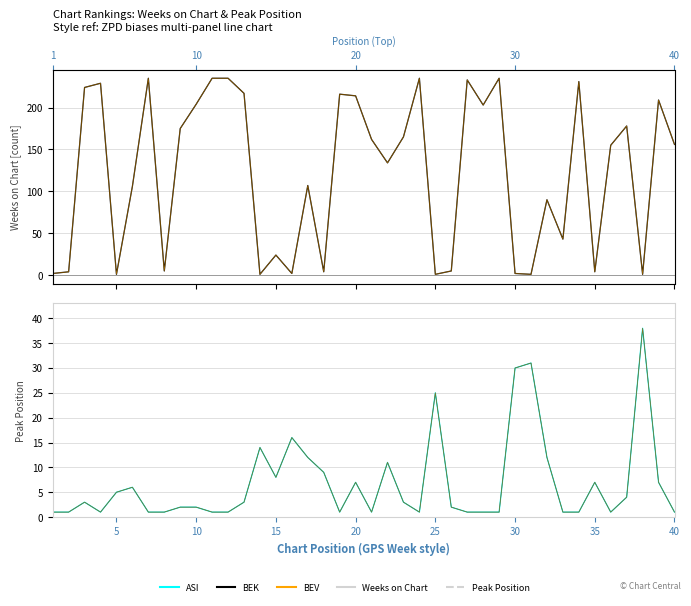

How many times do Weeks on Chart and BEV cross each other?

16